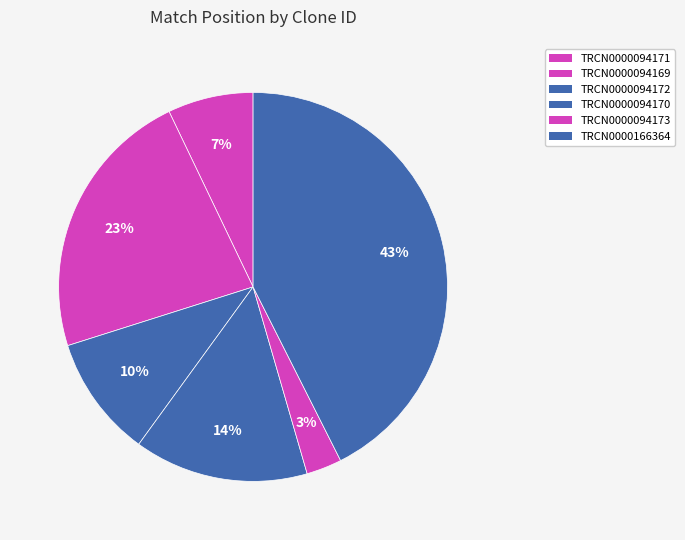

To the nearest percent, what is the difference between the largest and smallest slice percentages?

40%